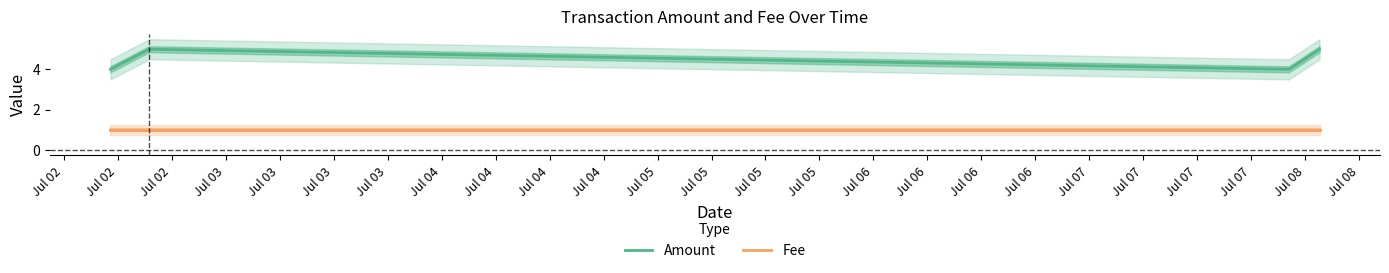

What are all the series names shown in the legend?

Amount, Fee